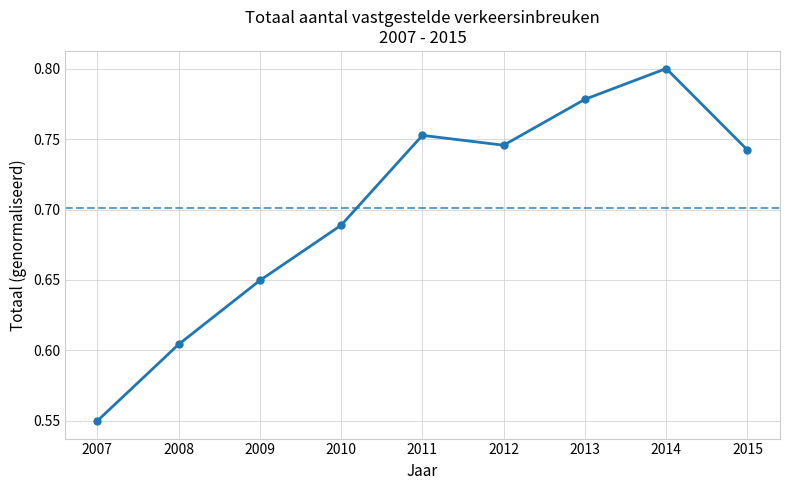

How many points are higher than both their immediate neighbors (excluding endpoints)?

2